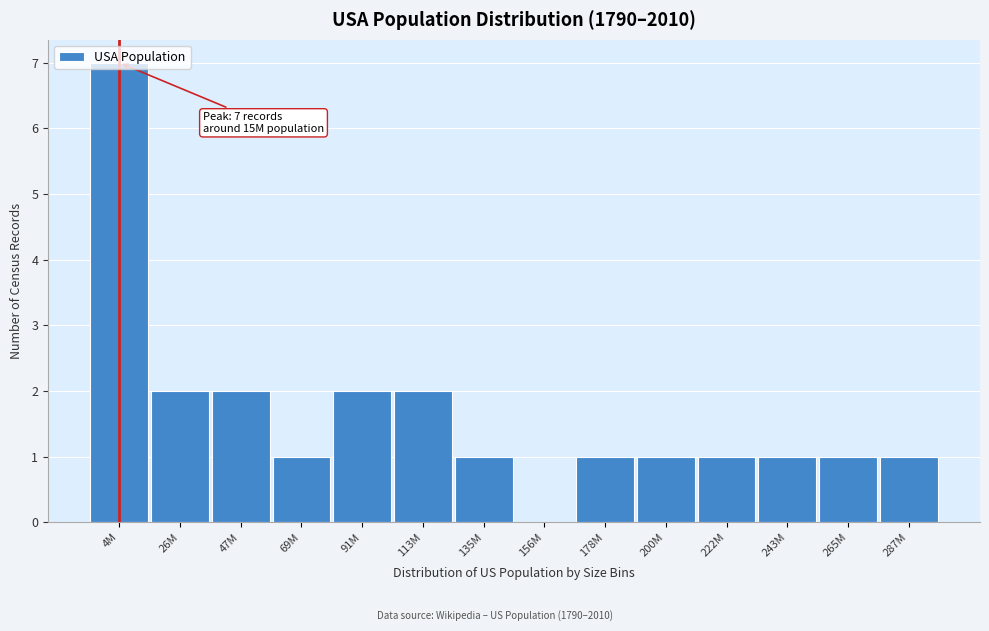

Which label corresponds to the largest value in the chart?

4M